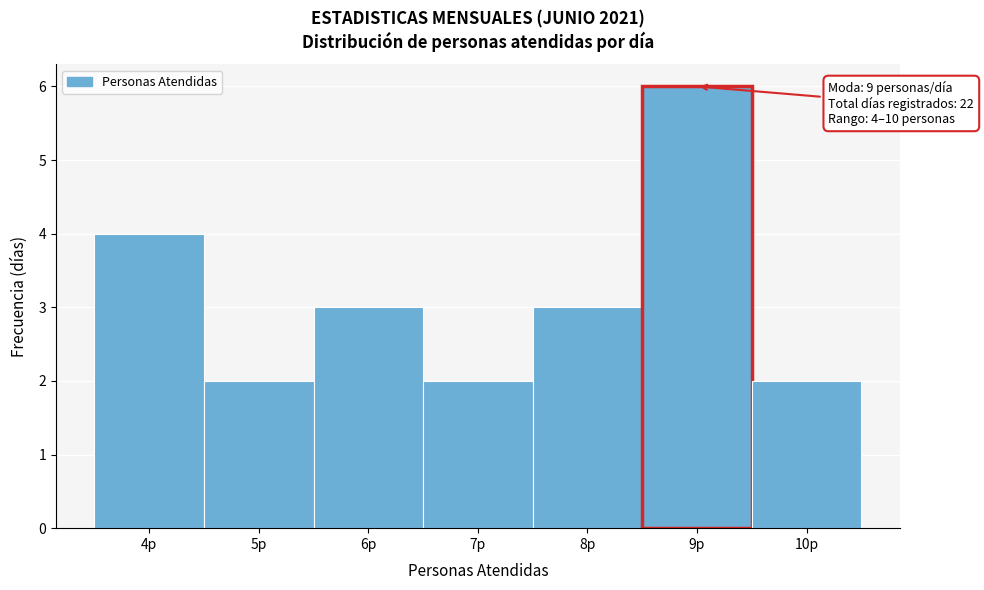

Which range on the x-axis has the tallest bar?

8.5 to 9.5